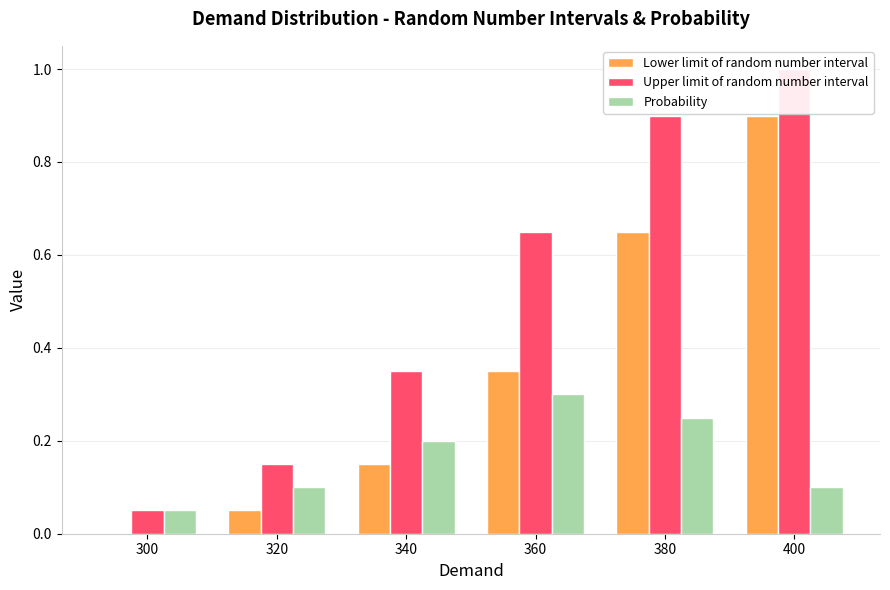

The Lower limit of random number interval series shows 0.7 at 380. True or false?

True